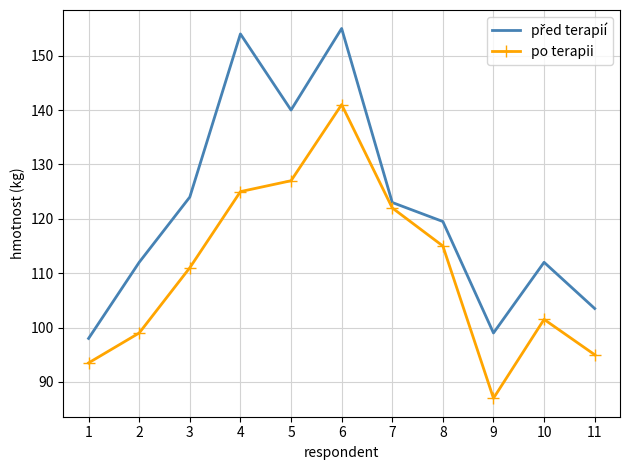

True or false: po terapii has a value of 111.0 at 3.

True